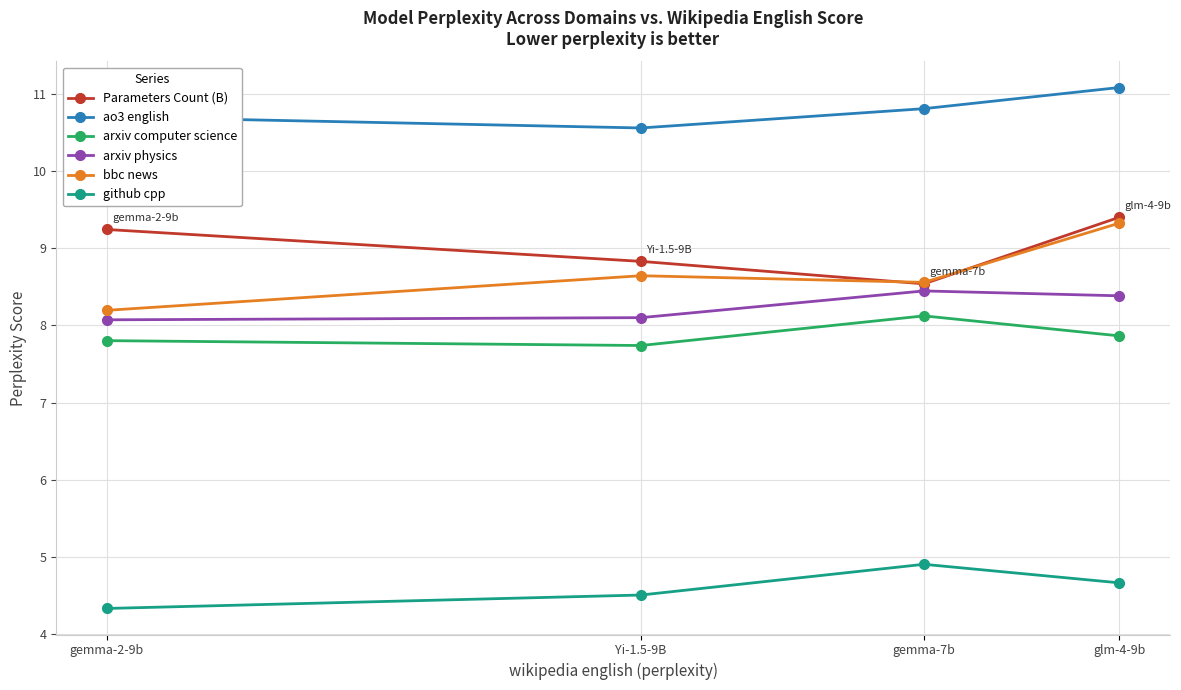

Which series has the largest total across all categories?

ao3 english